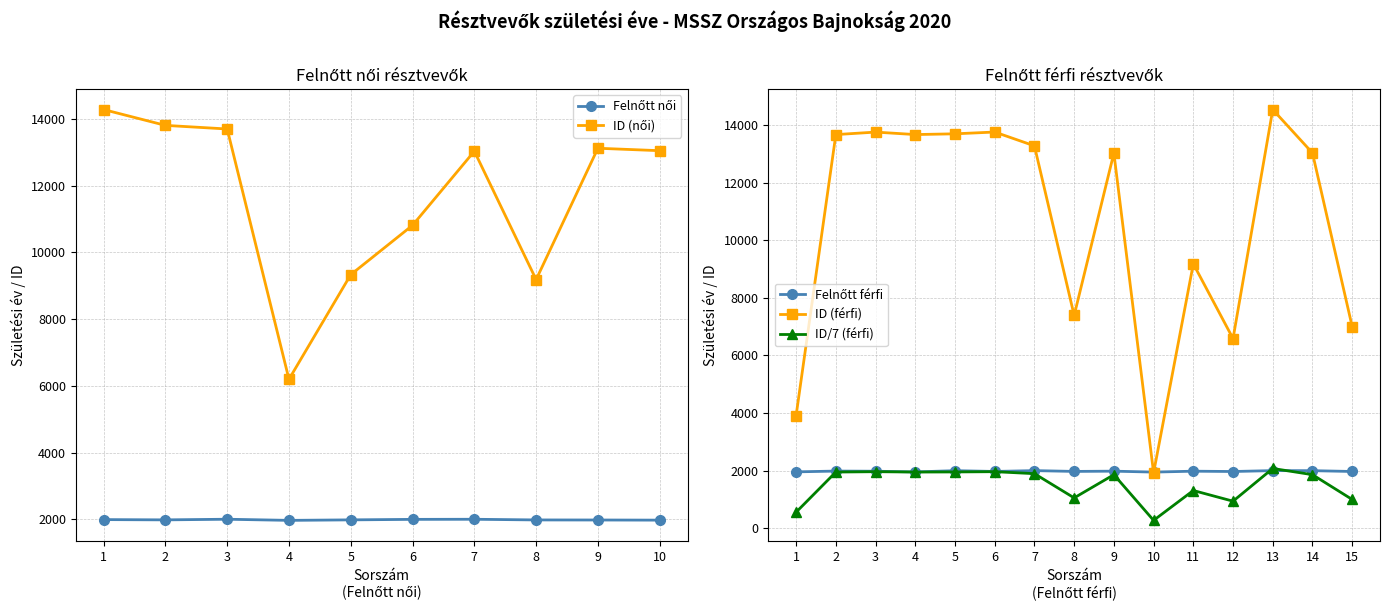

At which category does the chart reach its peak across all series?

3